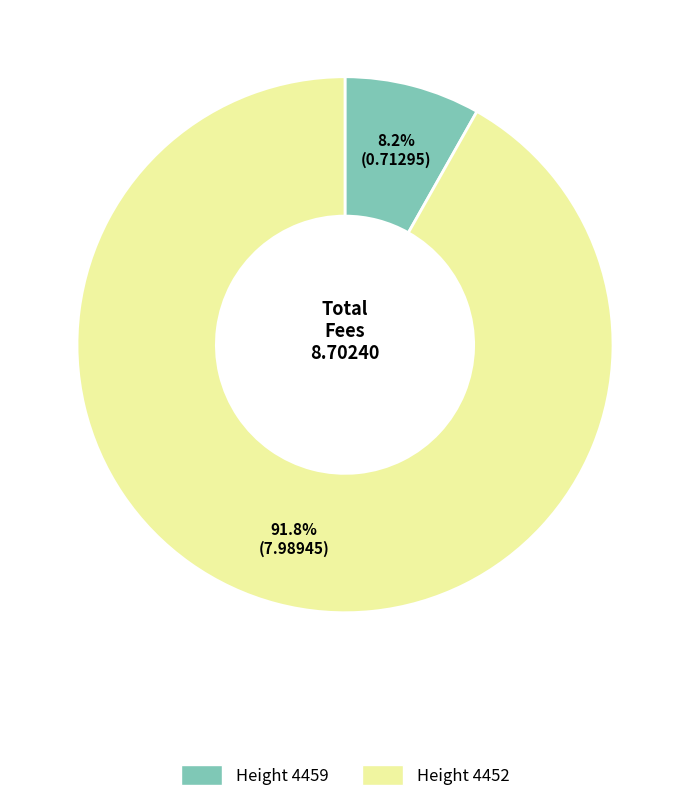

Does any single category account for the majority?

Yes